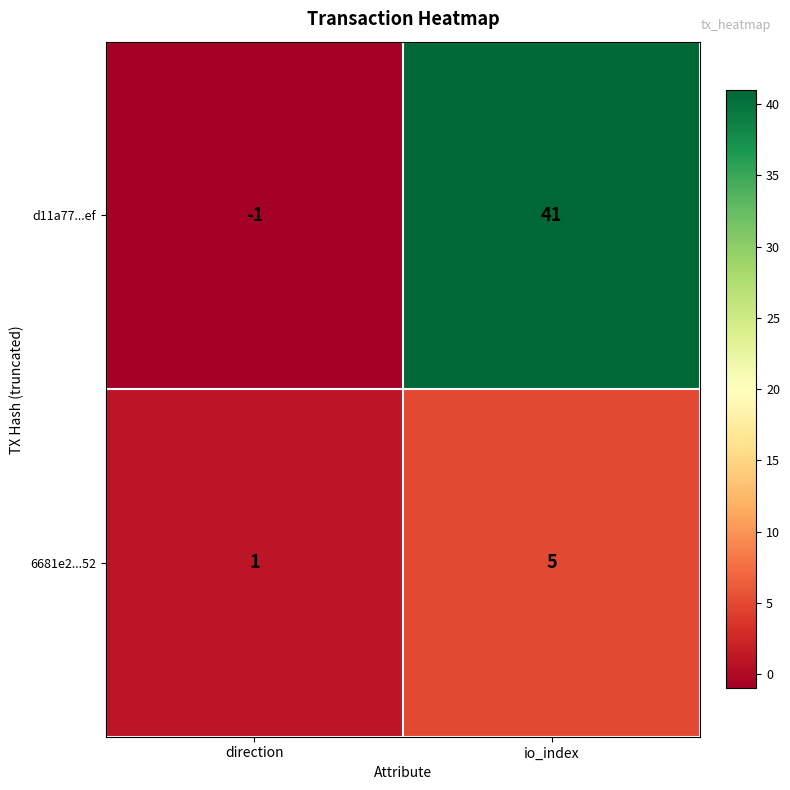

At which label is 6681e2...52 closest to 3?

direction